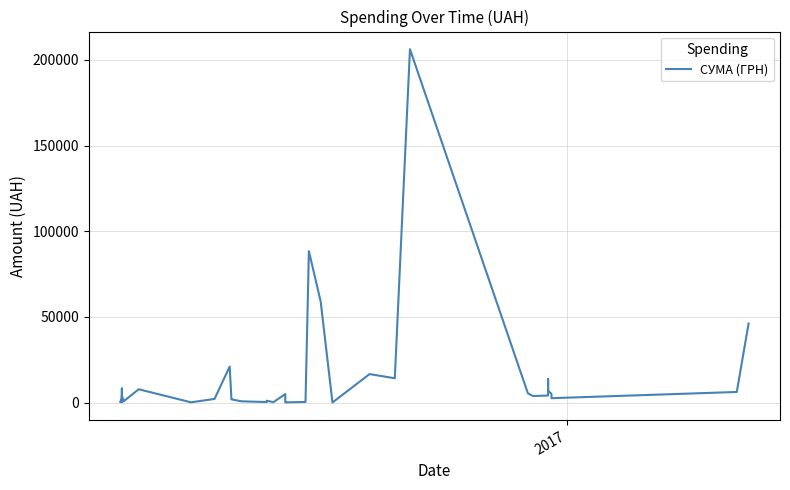

How many values are below 2541?

20